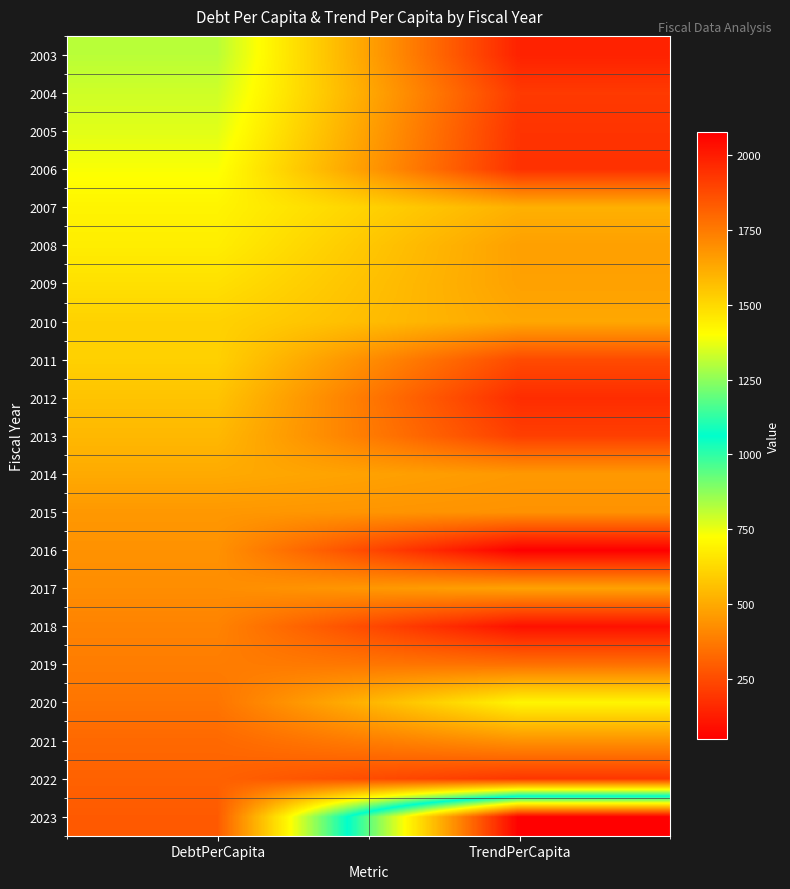

How many series are shown in this chart?

21